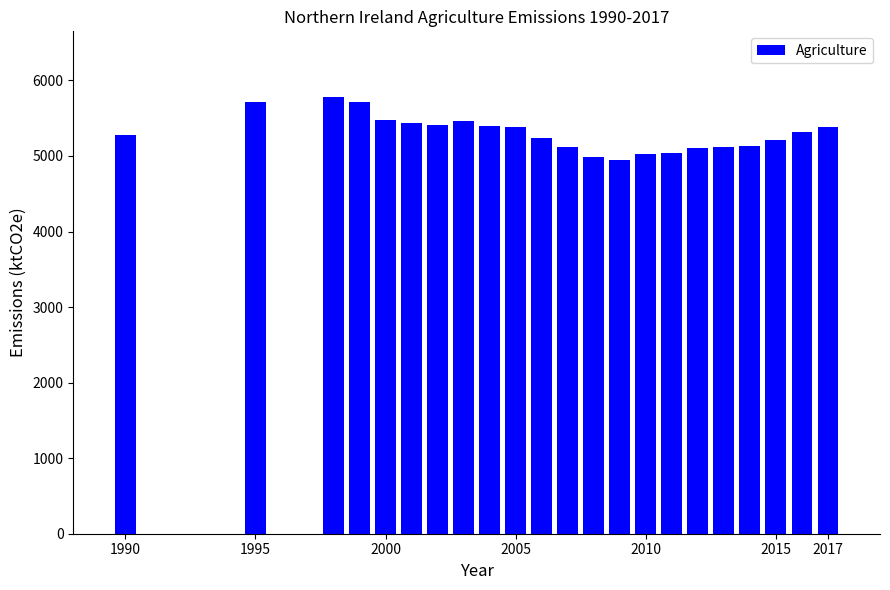

What is the smallest value displayed?

4952.8